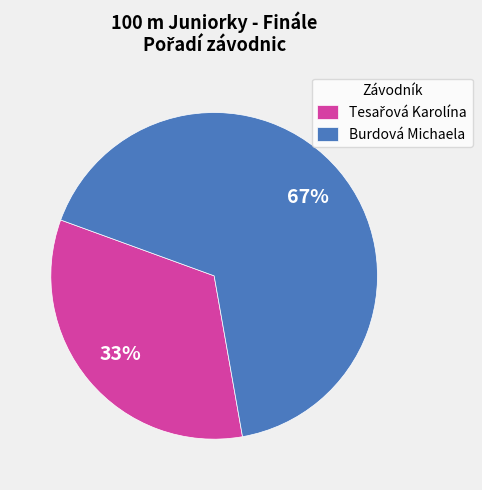

To the nearest percent, what percentage of the pie is Burdová Michaela?

67%